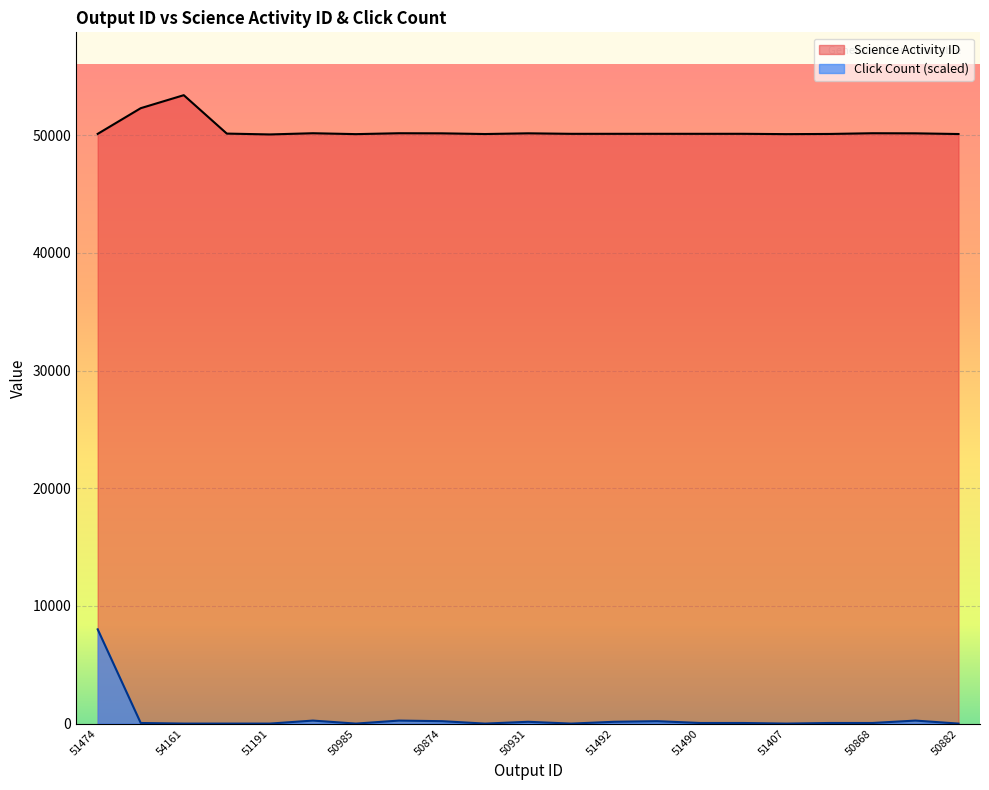

At which category does Science Activity ID reach its first local valley?

51191